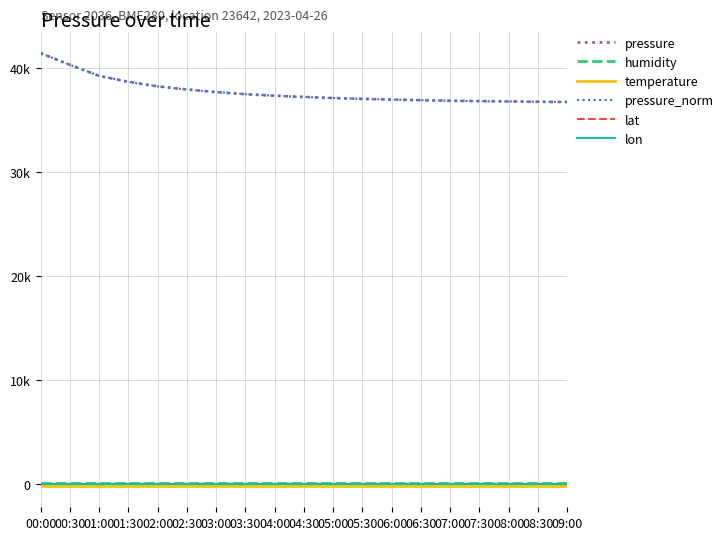

Does the chart have visible grid lines?

Yes